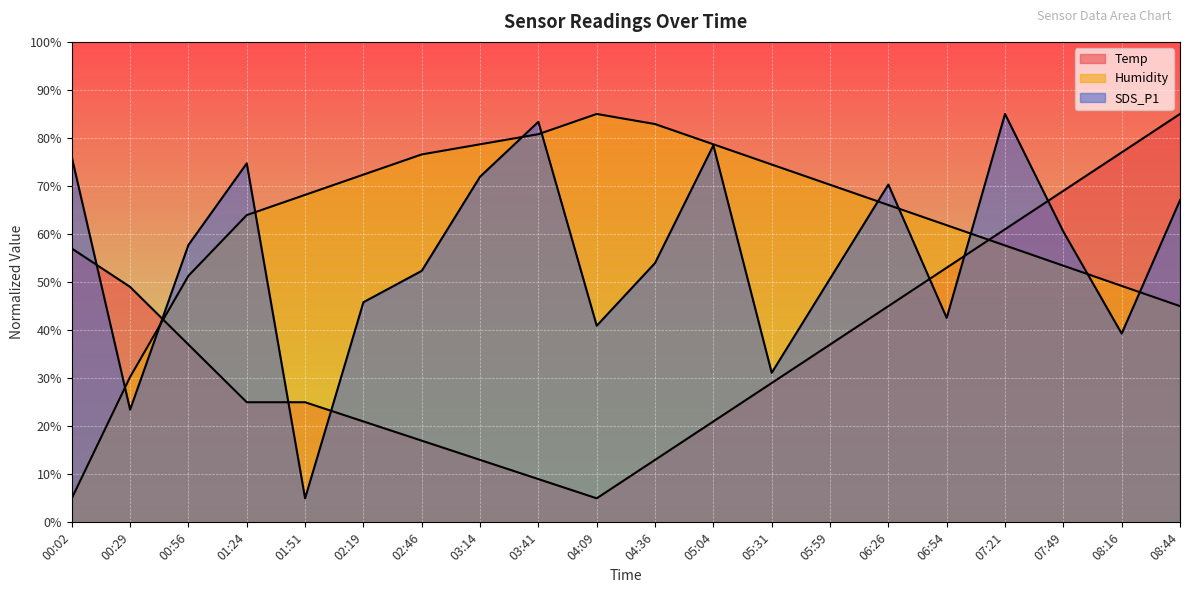

Which series changed the most between 00:02 and 05:59?

Humidity